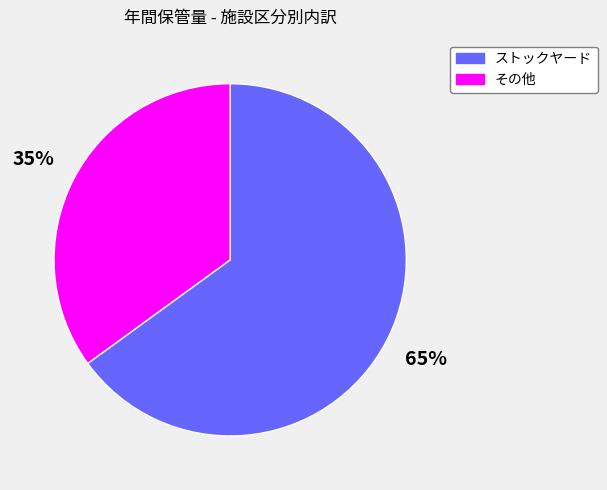

How many slices are in this pie chart?

2